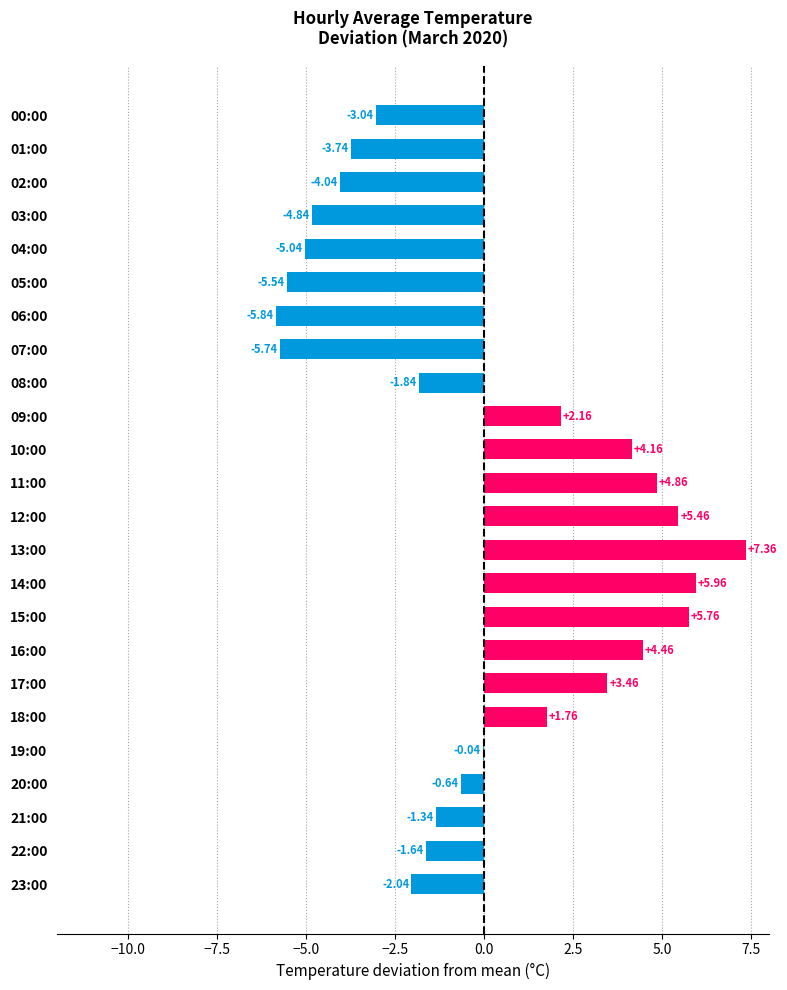

Between 07:00 and 01:00, which is larger?

01:00